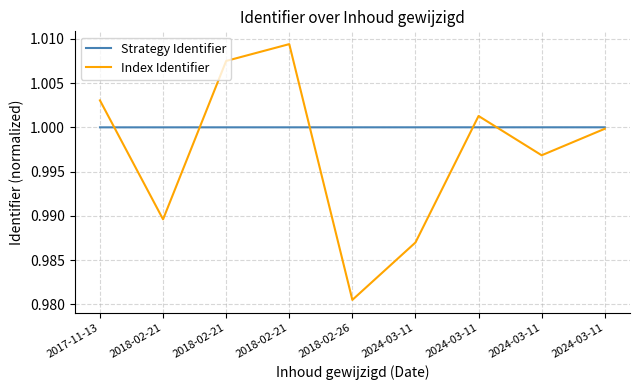

What is the label of the 3rd point from the right?

2024-03-11